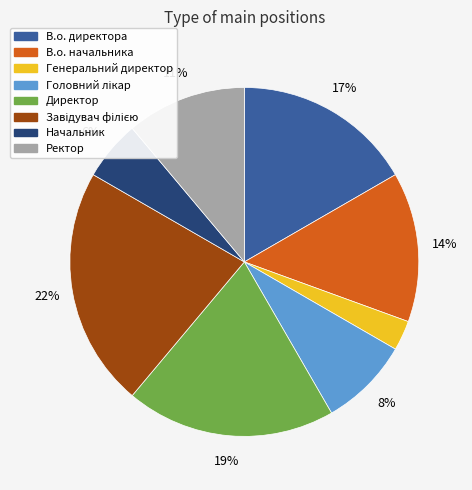

Count the number of slices in the pie.

8